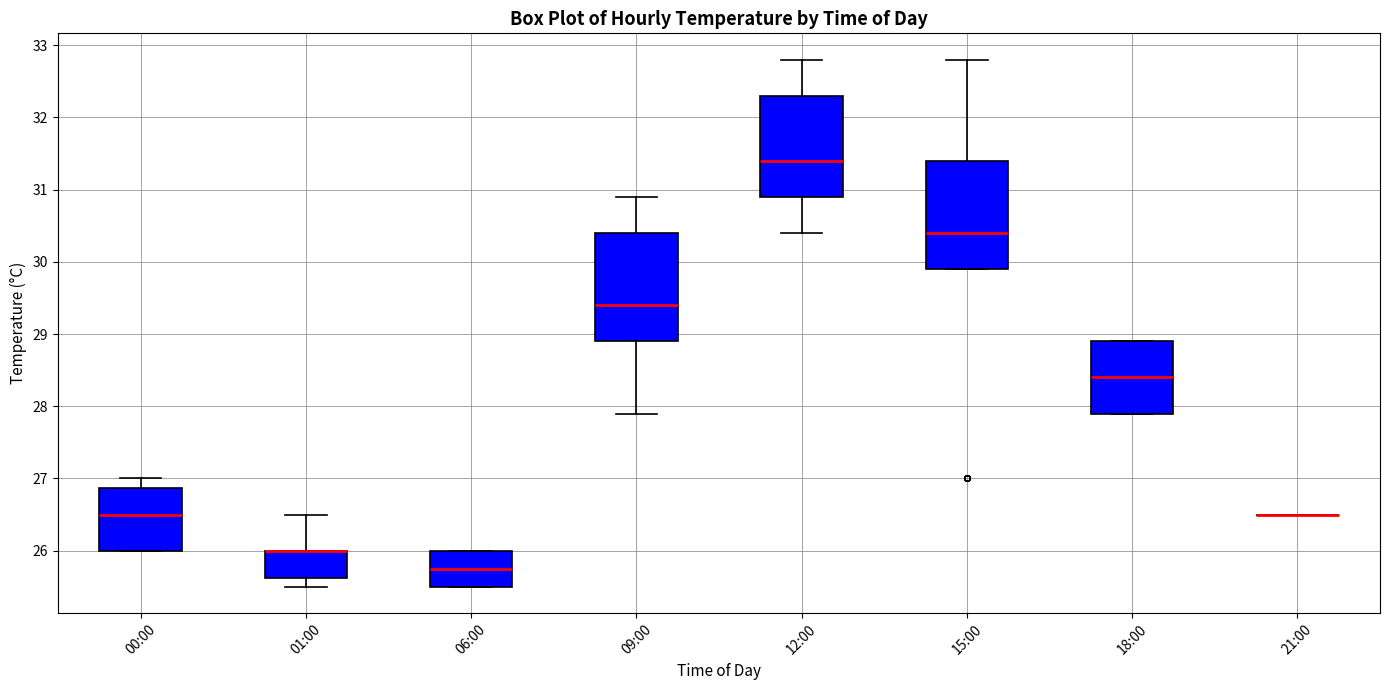

Reading left to right, transcribe this box plot: for each box, give where its median line is, the range the box spans, and where its two whiskers end, as read against the y-axis. The values are not printed on the chart, so give them approximately, as read against the axis.

00:00: median 26.5, box 26.0 to 26.9, whiskers 26.0 to 27.0
01:00: median 26.0 (drawn on the box's upper edge), box 25.6 to 26.0, whiskers 25.5 to 26.5
06:00: median 25.8, box 25.5 to 26.0, whiskers 25.5 to 26.0
09:00: median 29.4, box 28.9 to 30.4, whiskers 27.9 to 30.9
12:00: median 31.4, box 30.9 to 32.3, whiskers 30.4 to 32.8
15:00: median 30.4, box 29.9 to 31.4, whiskers 29.9 to 32.8
18:00: median 28.4, box 27.9 to 28.9, whiskers 27.9 to 28.9
21:00: box collapsed to a line at 26.5, whiskers 26.5 to 26.5